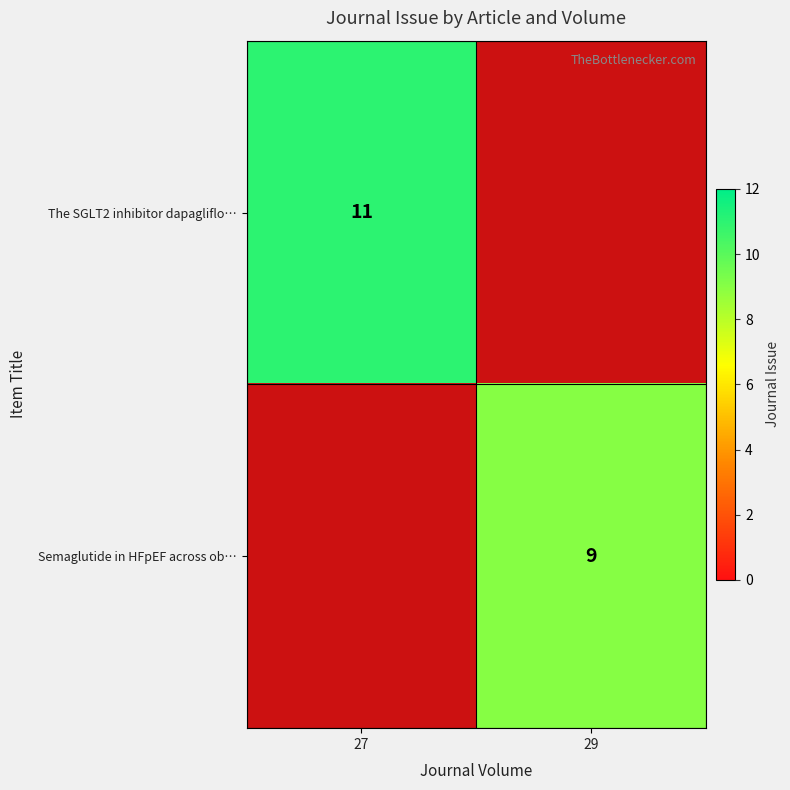

The Semaglutide in HFpEF across ob… series shows 9 at 29. True or false?

True